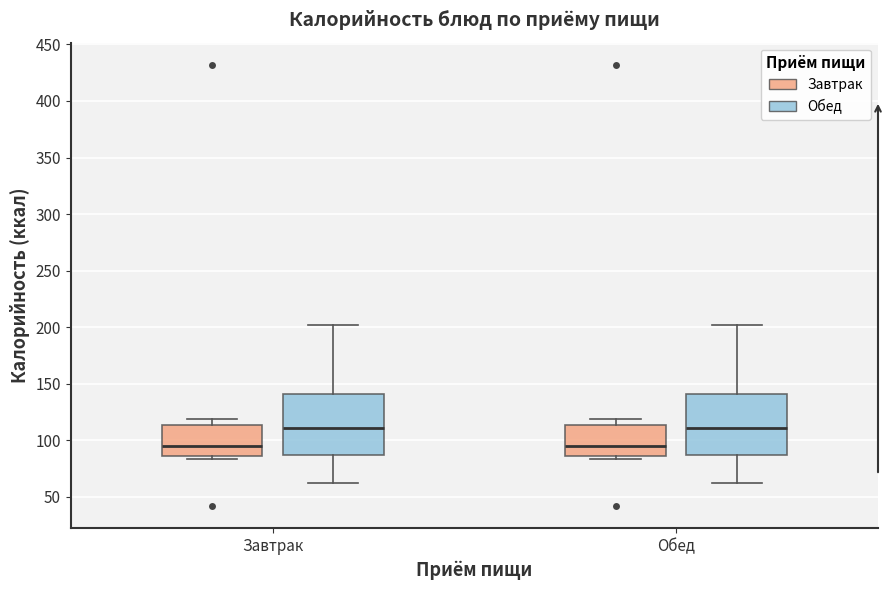

Where does the upper whisker of the box for Завтрак (Завтрак) end on the y-axis? The values are not printed on the chart, so give them approximately, as read against the axis.

120